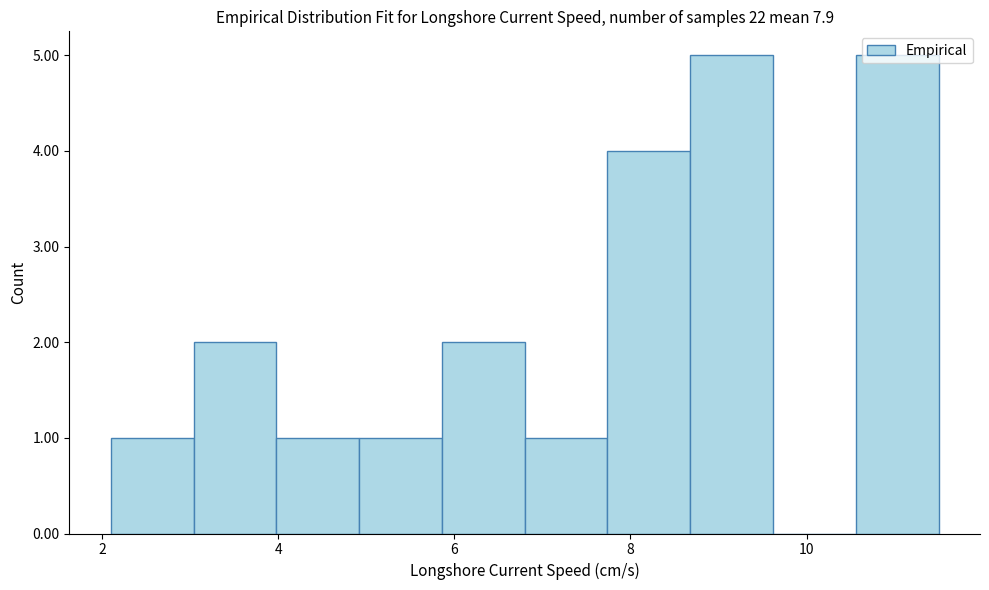

Reading left to right, transcribe this chart: for each bar, give the range it covers on the x-axis and its height. Neither the bar edges nor the heights are printed on the chart, so give them approximately, as read against the axes.

2.10 to 3.04: 1
3.04 to 3.98: 2
3.98 to 4.92: 1
4.92 to 5.86: 1
5.86 to 6.80: 2
6.80 to 7.74: 1
7.74 to 8.68: 4
8.68 to 9.62: 5
9.62 to 10.56: 0
10.56 to 11.50: 5